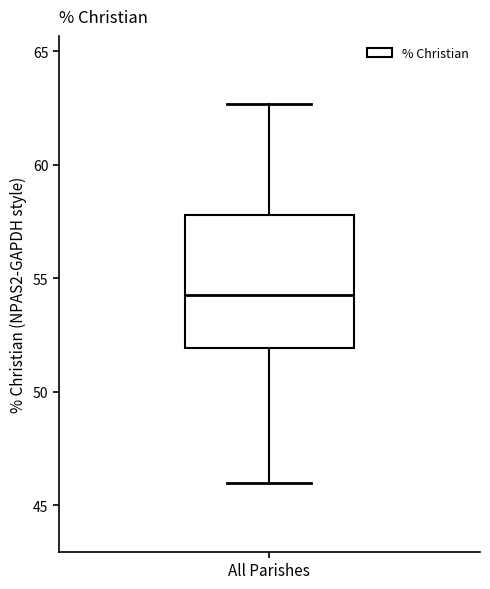

Transcribe this box plot: give where the median line is, the range the box spans, and where the two whiskers end, as read against the y-axis. The values are not printed on the chart, so give them approximately, as read against the axis.

median 54.5, box 52.0 to 58.0, whiskers 46.0 to 62.5